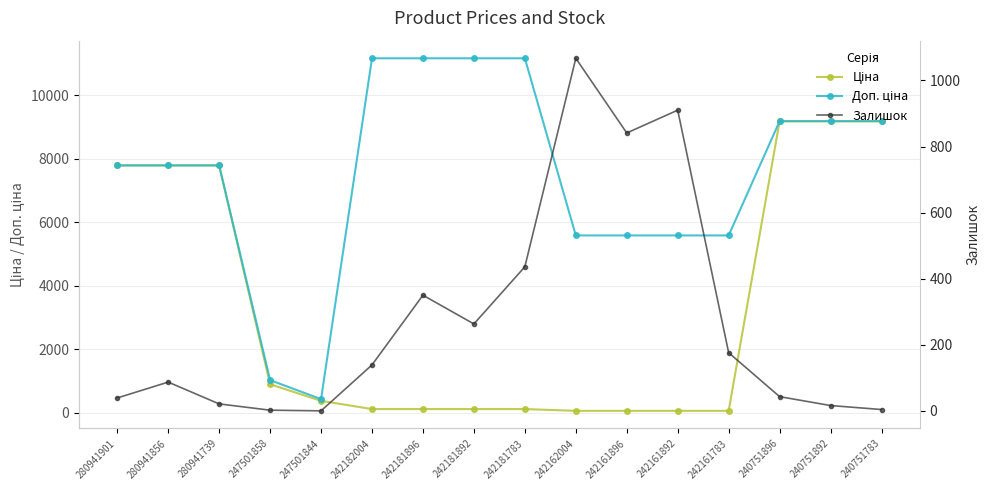

Rank the series by their maximum value, from highest to lowest.

Доп. ціна, Ціна, Залишок